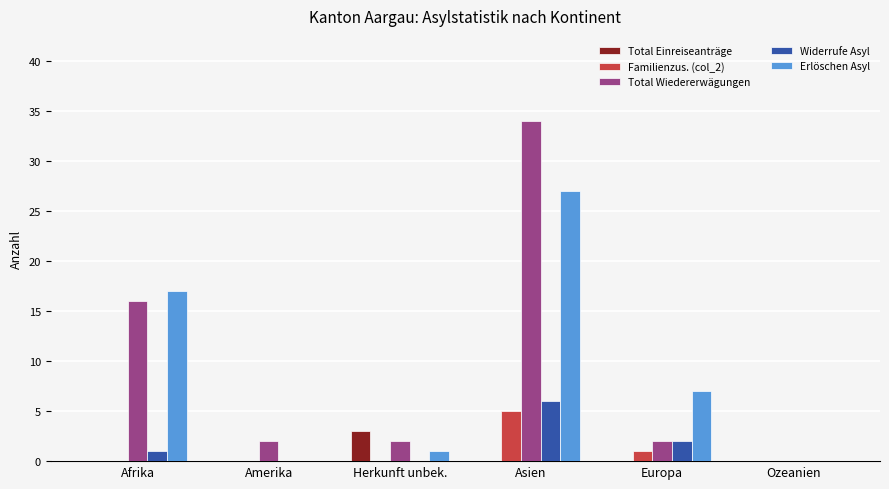

The value of Erlöschen Asyl at Ozeanien is 0. True or false?

True